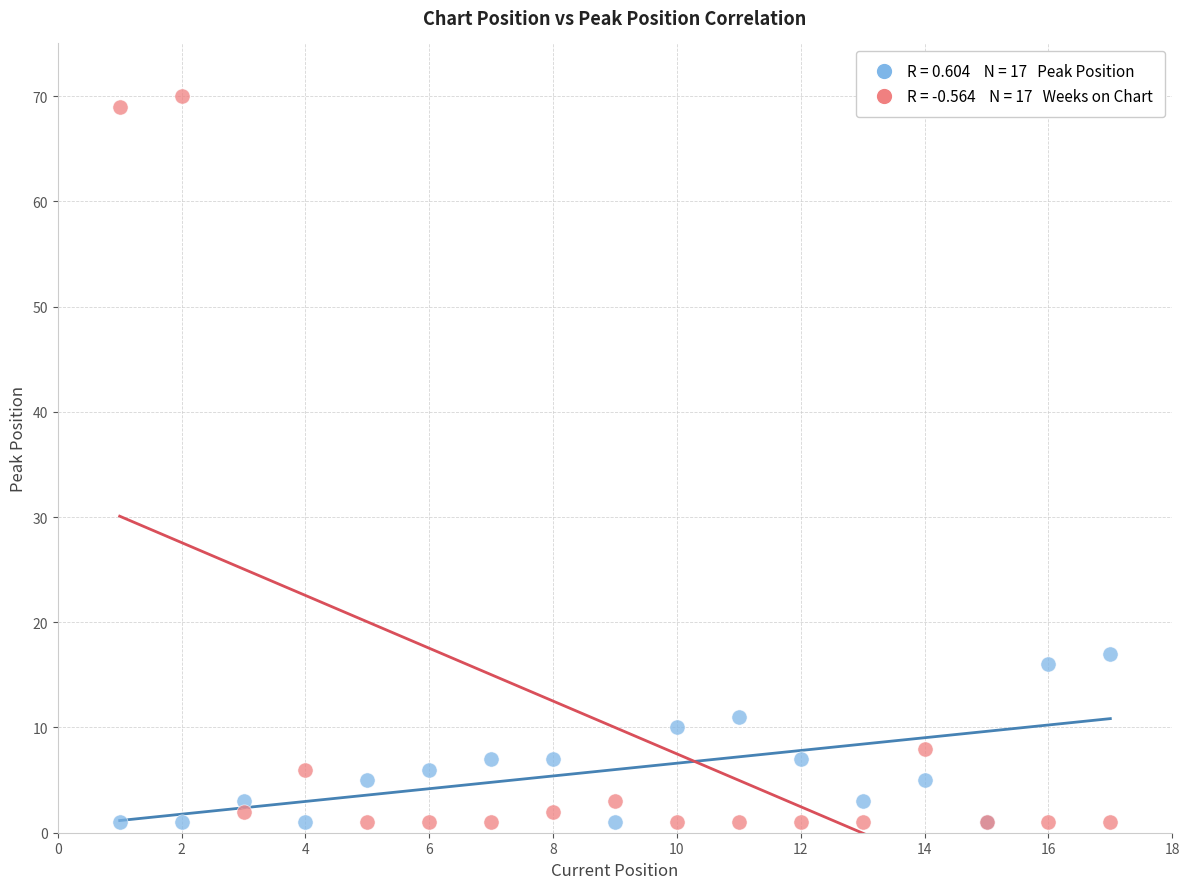

Across all series, what Y value is closest to 35?

17